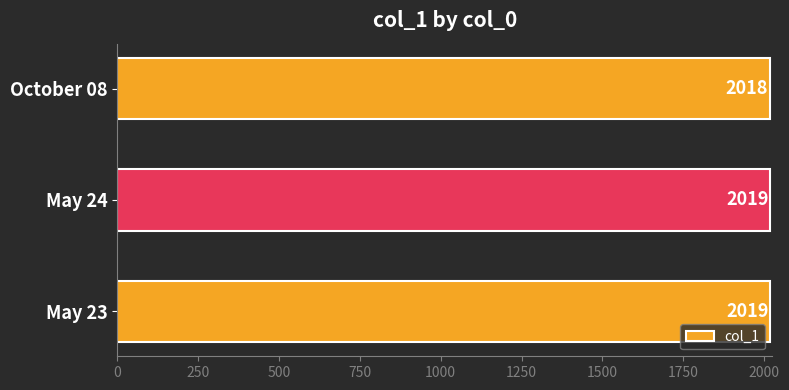

Does the chart contain stacked bars?

No